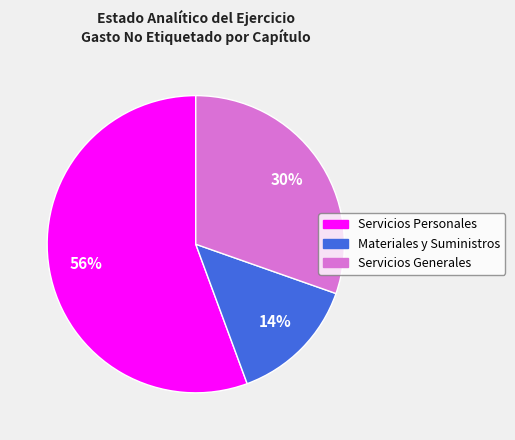

To the nearest percent, what is the difference between the largest and smallest slice percentages?

42%